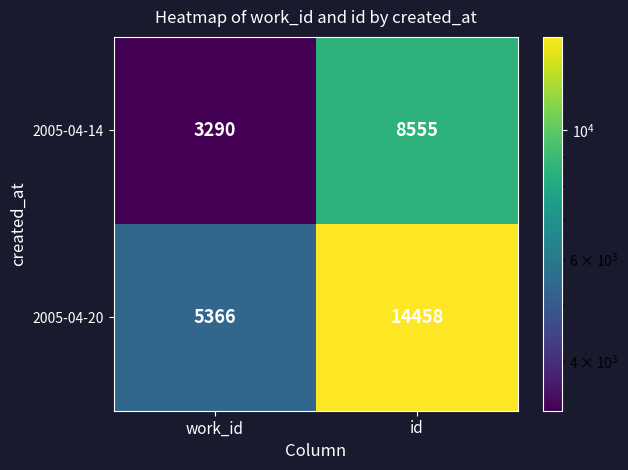

Rank the series by their maximum value, from highest to lowest.

2005-04-20, 2005-04-14